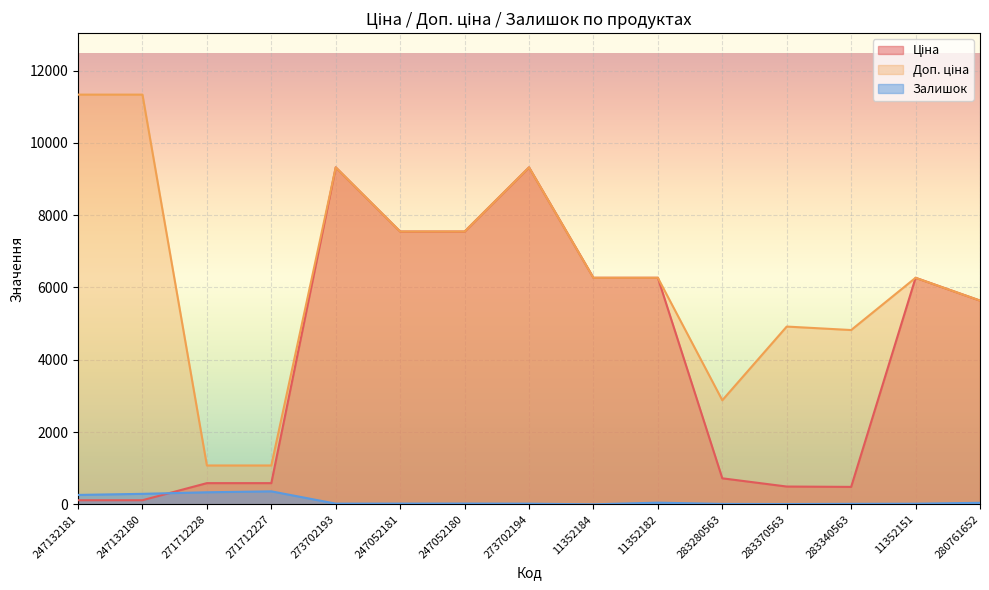

At which category is the sum across all series the highest?

273702193